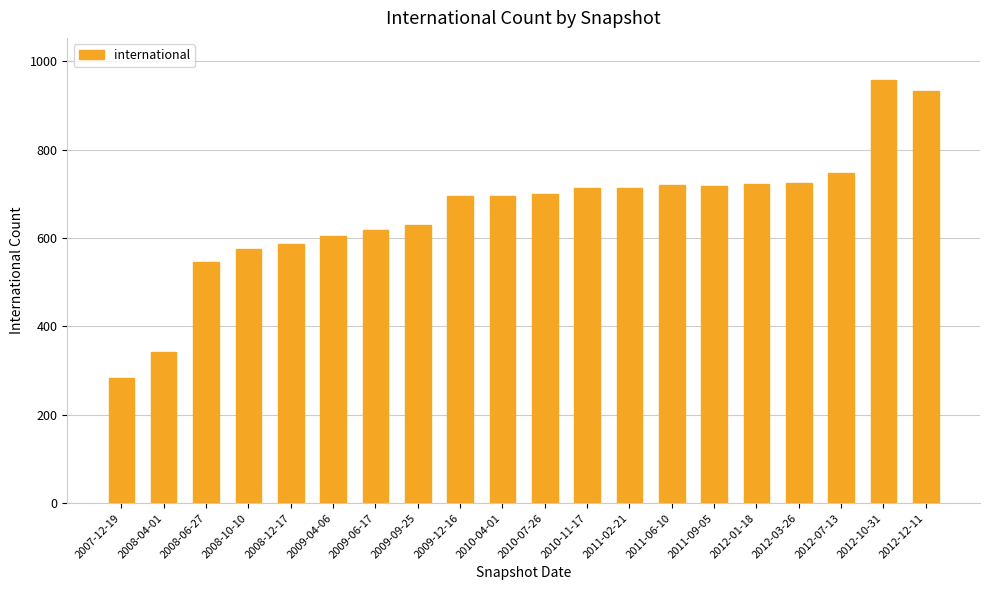

The value at 2012-07-13 is 369. True or false?

False